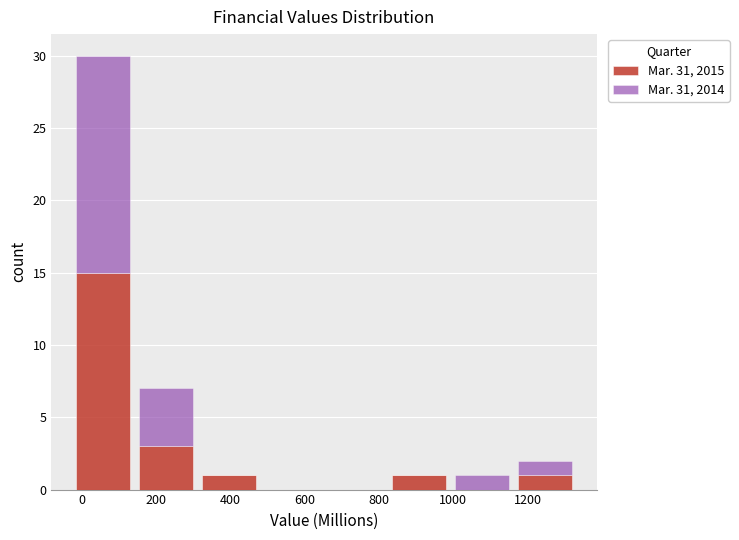

Reading left to right, list every stacked bar in this chart as the range it spans on the x-axis followed by its total height. Neither the bar edges nor the heights are printed on the chart, so give them approximately, as read against the axes.

-20 to 140: 30
140 to 320: 7
320 to 480: 1
480 to 660: 0
660 to 820: 0
820 to 1000: 1
1000 to 1160: 1
1160 to 1340: 2